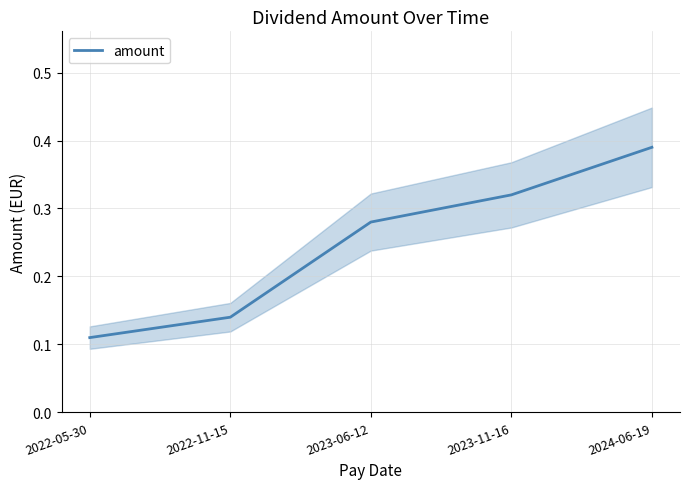

Is this an area chart (filled region under the line)?

No